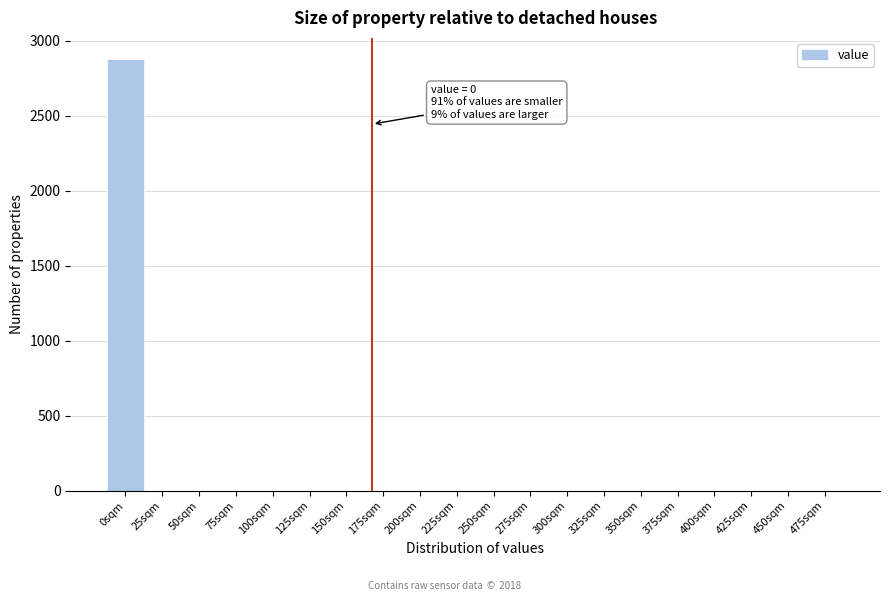

Reading right to left, what are all the values shown in this chart?

475sqm=0	450sqm=0	425sqm=0	400sqm=0	375sqm=0	350sqm=0	325sqm=0	300sqm=0	275sqm=0	250sqm=0	225sqm=0	200sqm=0	175sqm=0	150sqm=0	125sqm=0	100sqm=0	75sqm=0	50sqm=0	25sqm=0	0sqm=2874